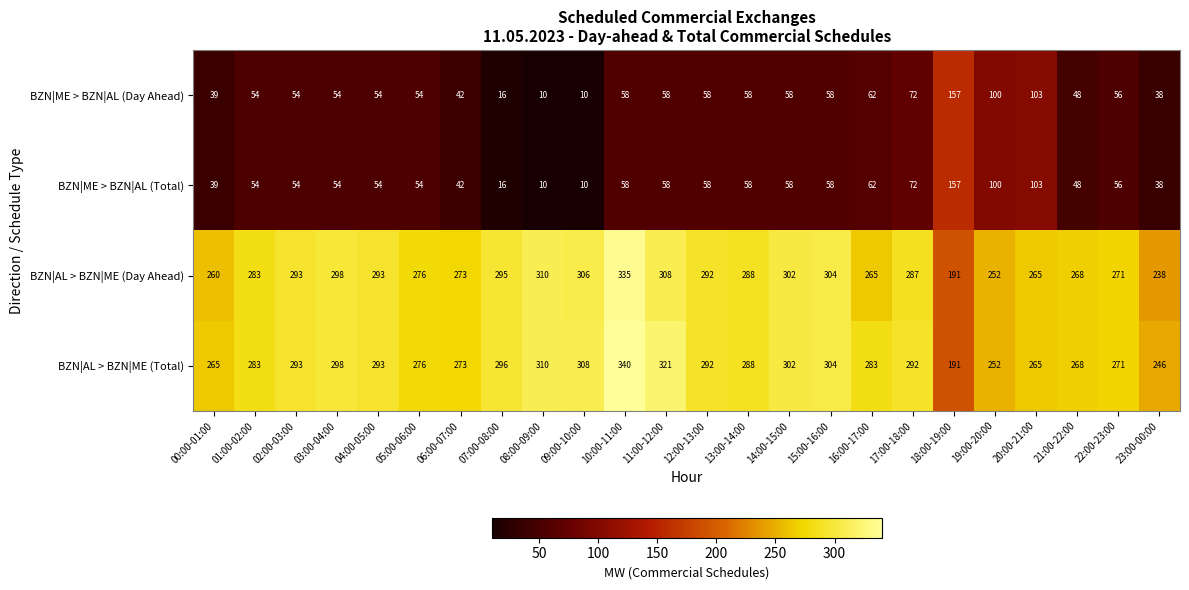

Is the value of BZN|AL > BZN|ME (Total) at 12:00-13:00 greater than the value of BZN|ME > BZN|AL (Day Ahead) at 13:00-14:00?

Yes